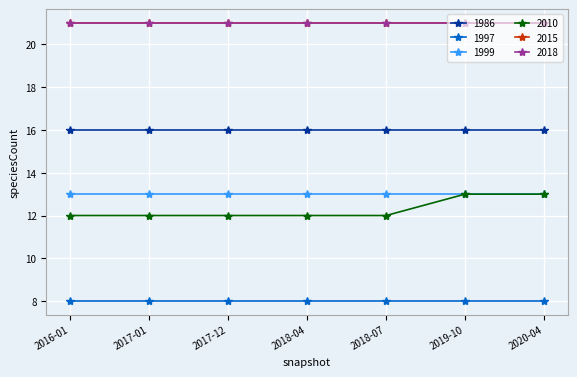

What is the value of the 1997 point at the 1st from the left?

8